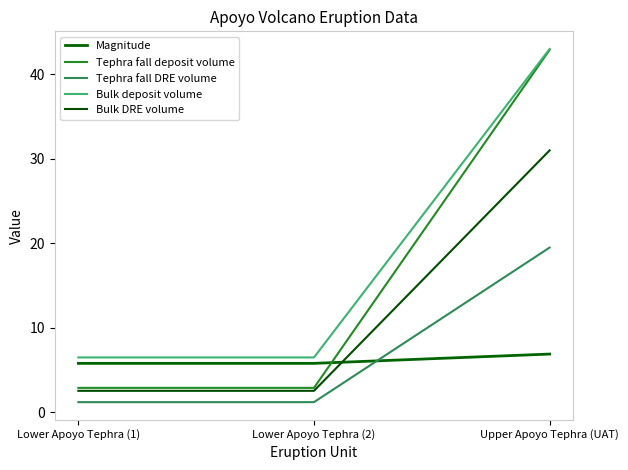

How many lines are shown in the chart?

5